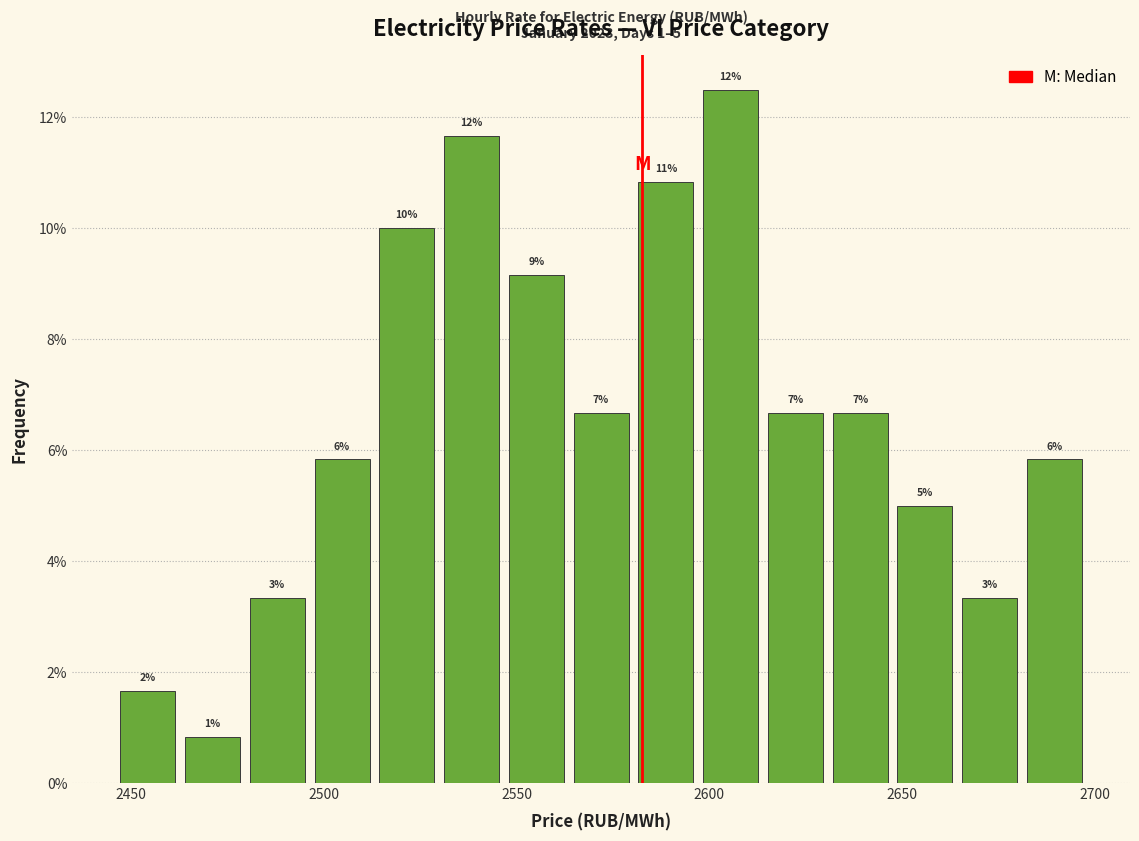

Around what value on the x-axis is the tallest bar? Give the approximate position of its centre, as read against the axis.

2605